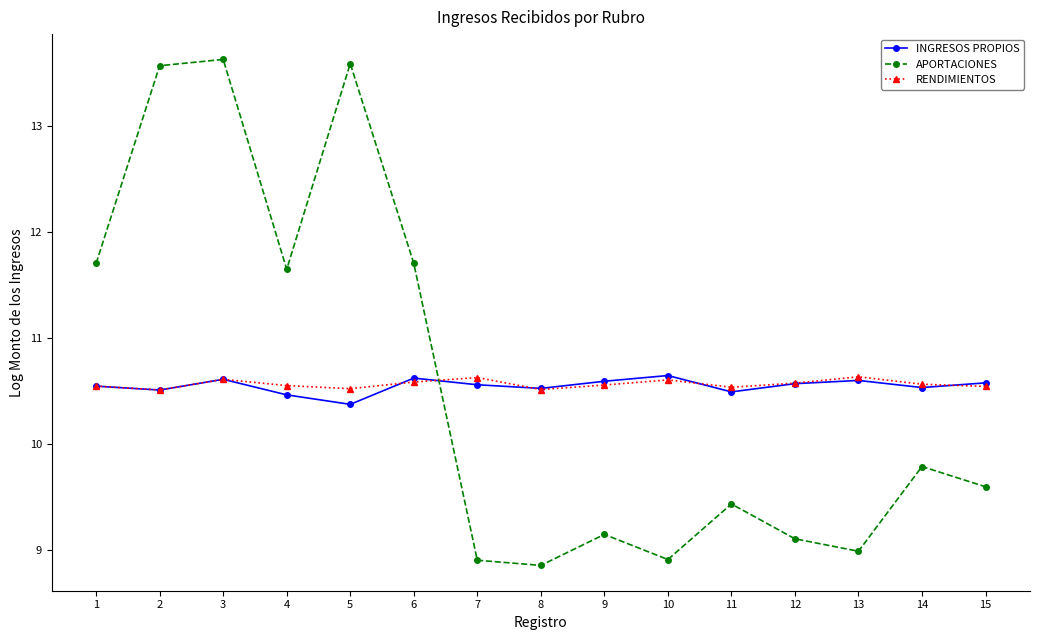

Where is the first local minimum for APORTACIONES?

4